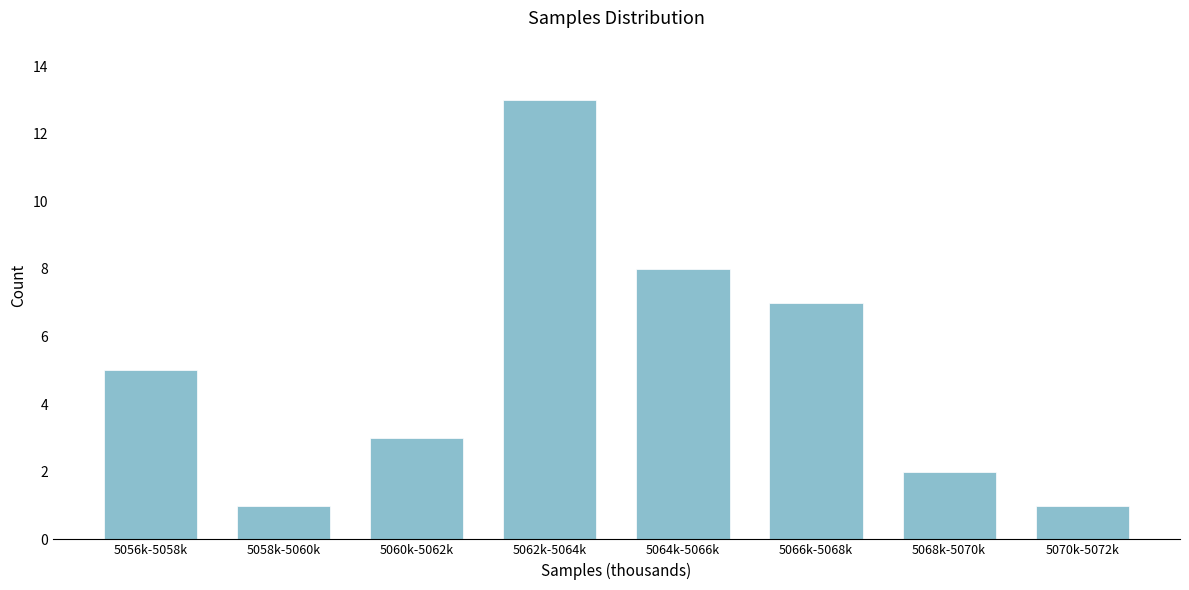

Reading left to right, what are all the values shown in this chart?

5056k-5058k=5	5058k-5060k=1	5060k-5062k=3	5062k-5064k=13	5064k-5066k=8	5066k-5068k=7	5068k-5070k=2	5070k-5072k=1